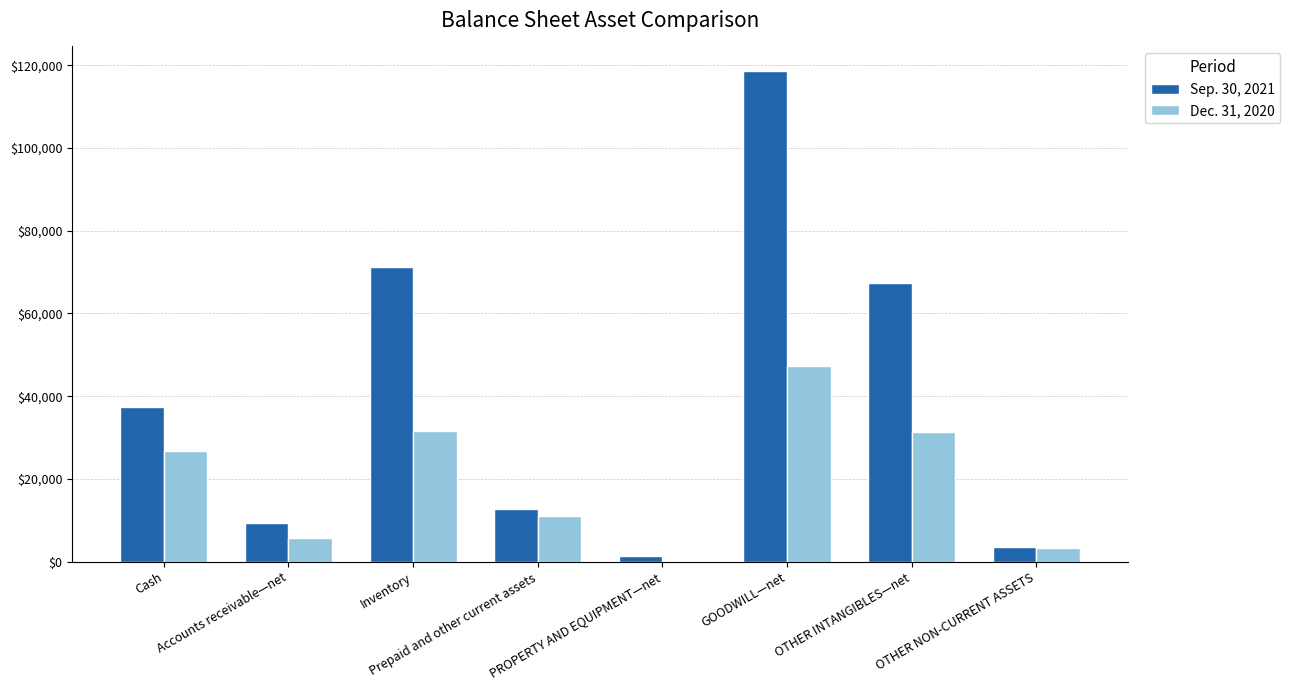

What is the total value across all series at Inventory?

102855